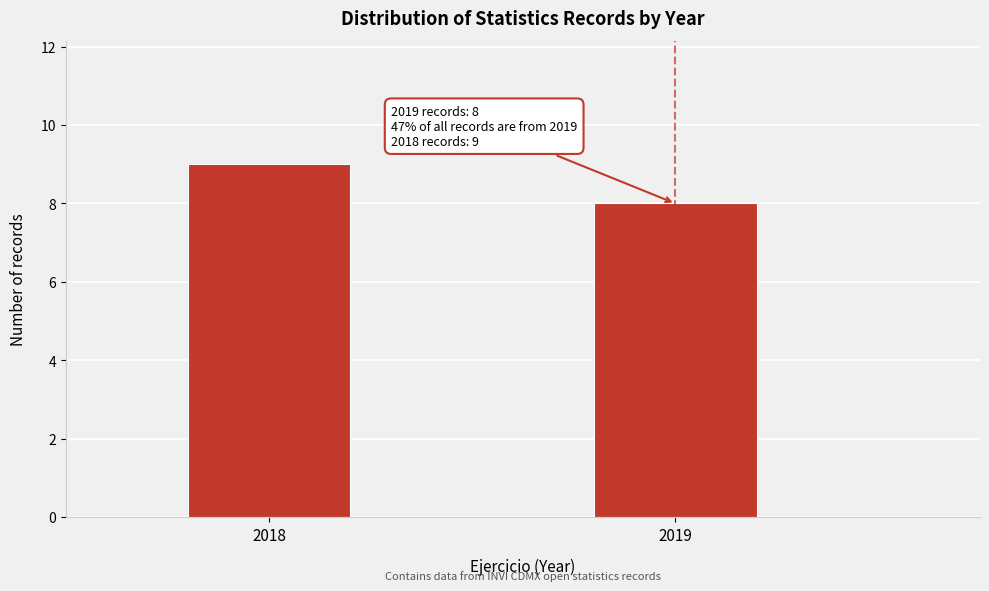

Reading right to left, extract all data points from this chart.

2019=8	2018=9